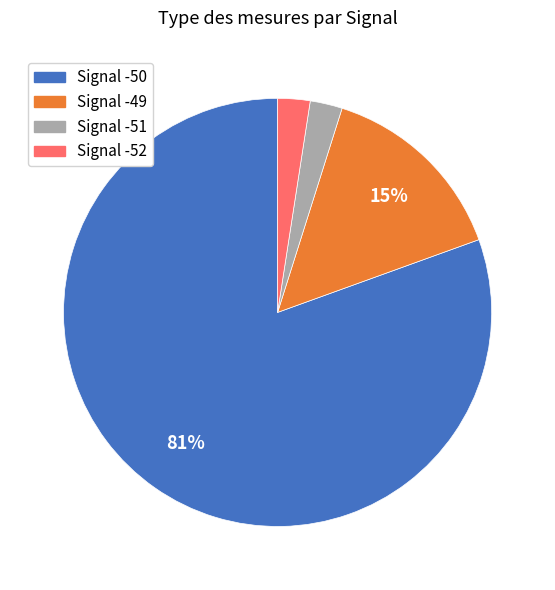

Is there a majority slice in this chart?

Yes